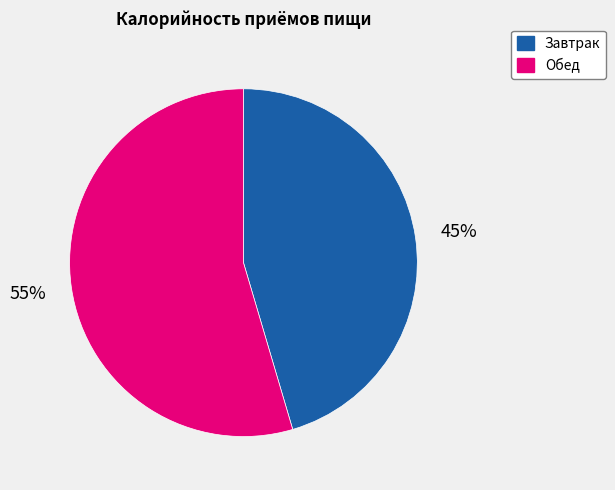

Is it true that Завтрак is 45% of the pie?

True